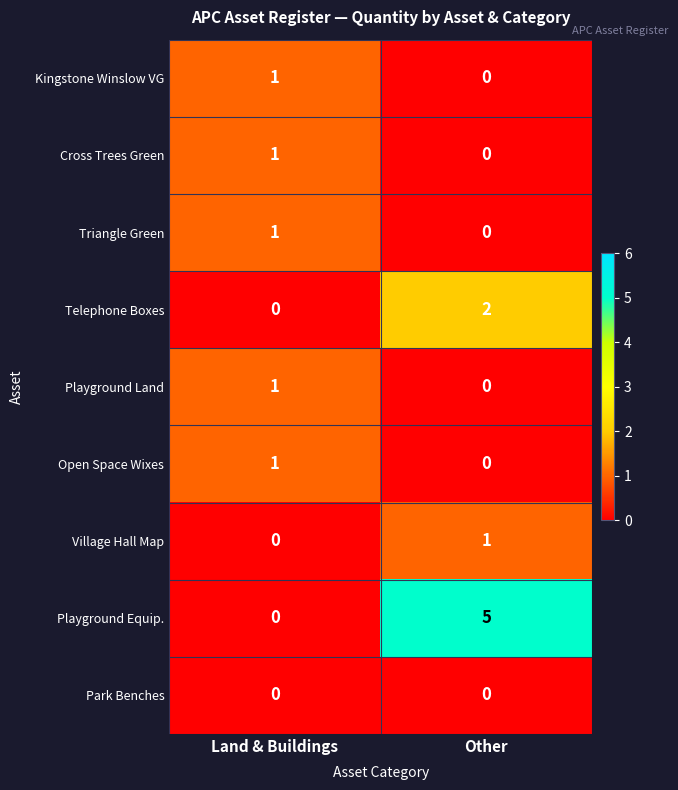

Between Land & Buildings and Other, which series saw the biggest shift?

Playground Equip.